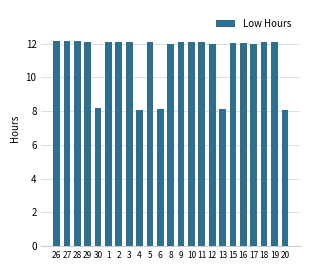

What is the greatest value displayed?

12.2